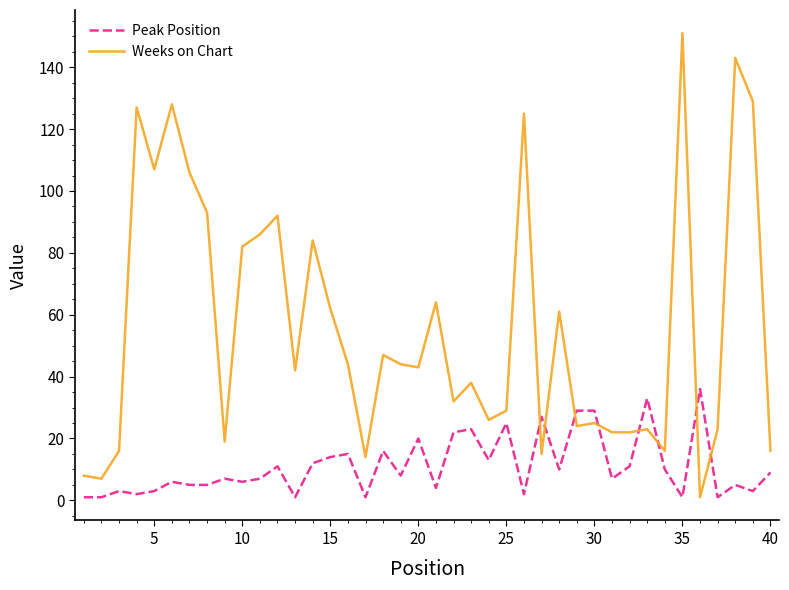

Does the chart have visible grid lines?

No